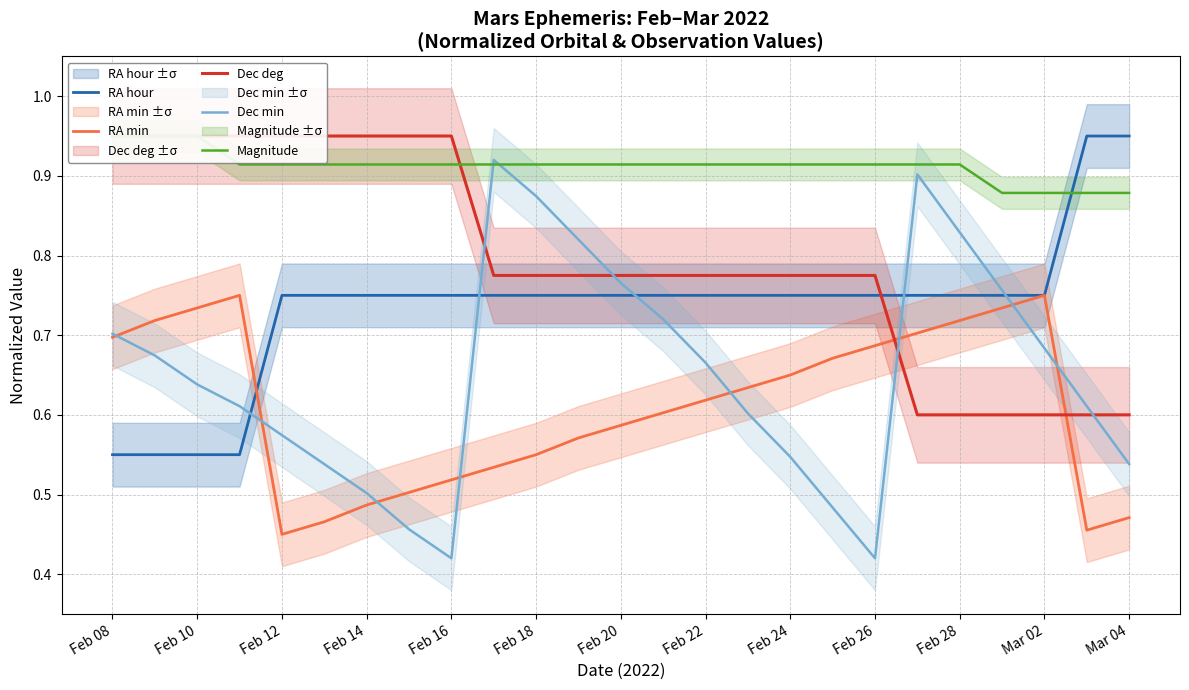

How many Dec min values are between 0 and 1?

25